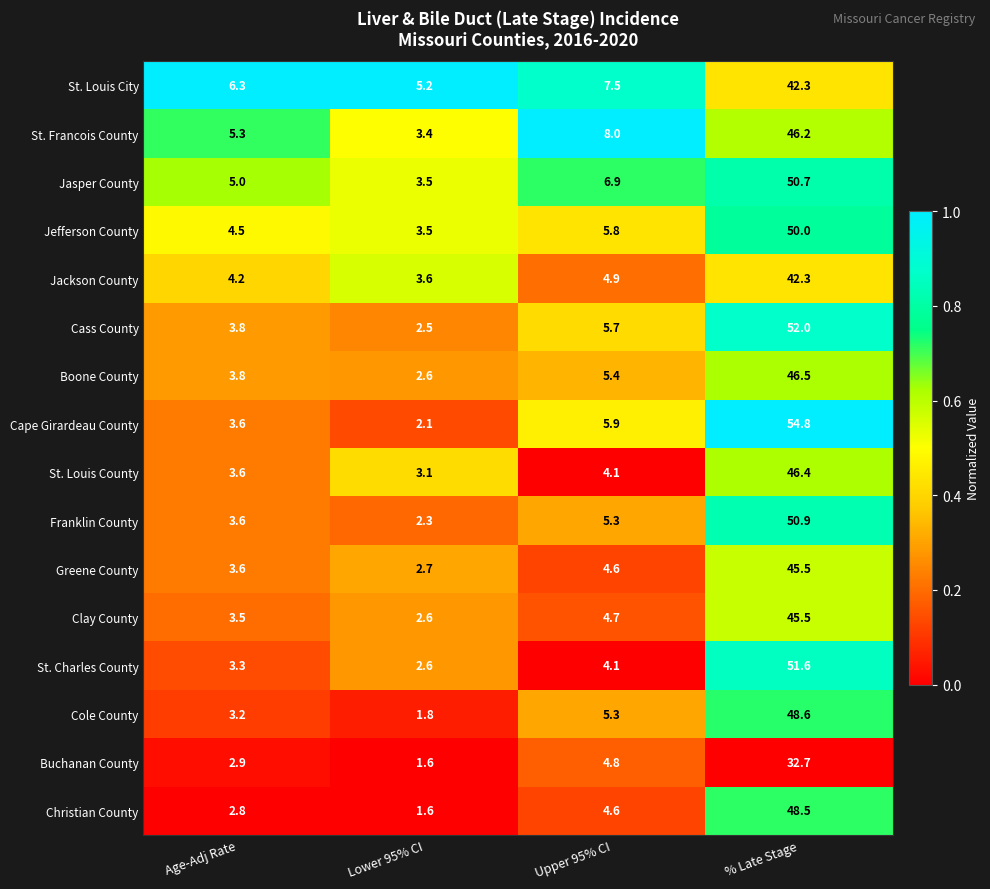

Which series has the widest spread of values?

Cape Girardeau County